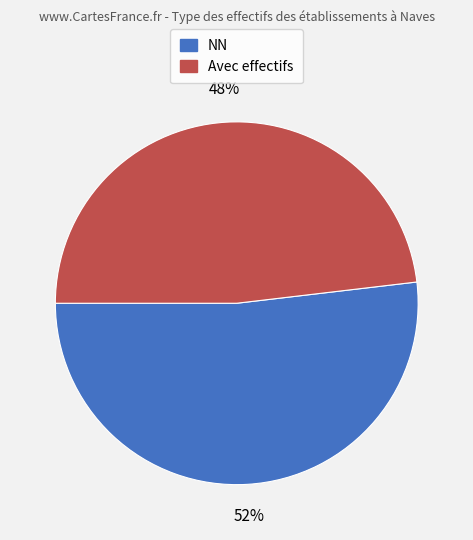

To the nearest percent, what is the difference between the largest and smallest slice percentages?

4%